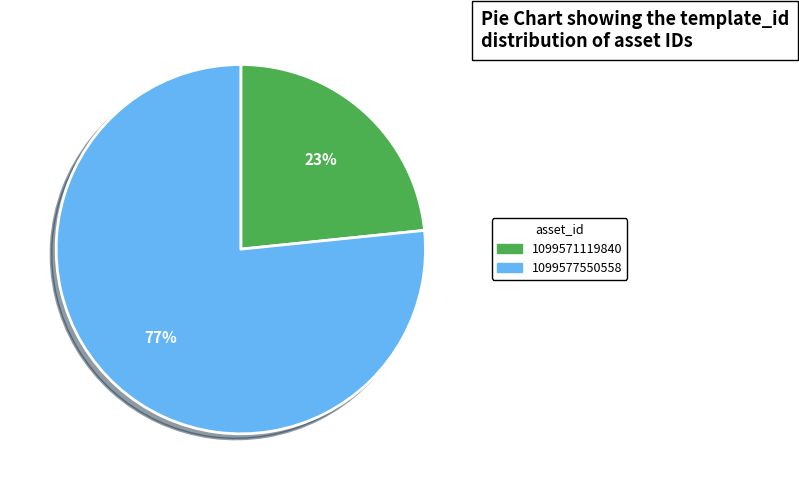

Does any single category account for the majority?

Yes